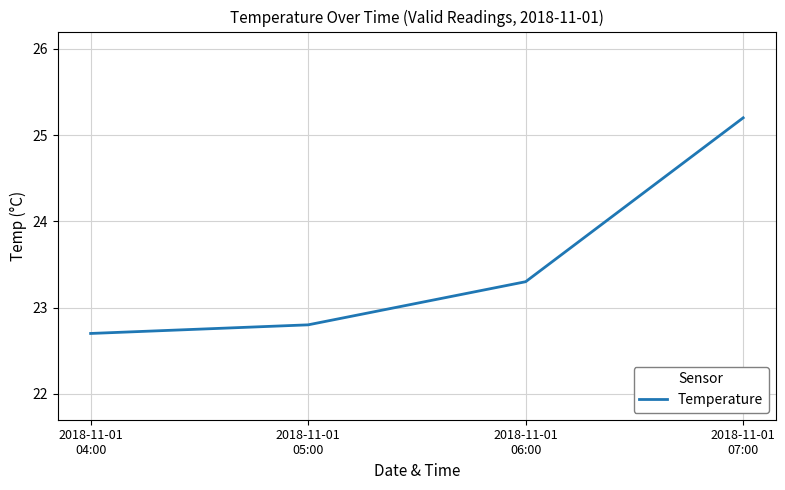

Reading right to left, extract all data points from this chart.

25.2	23.3	22.8	22.7